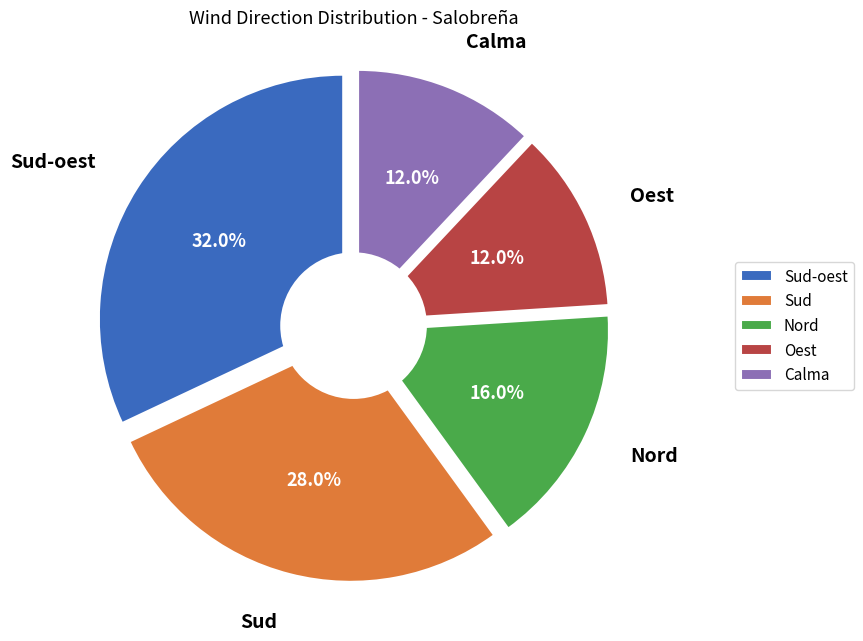

To the nearest percent, what is the combined percentage of Sud and Oest?

40%